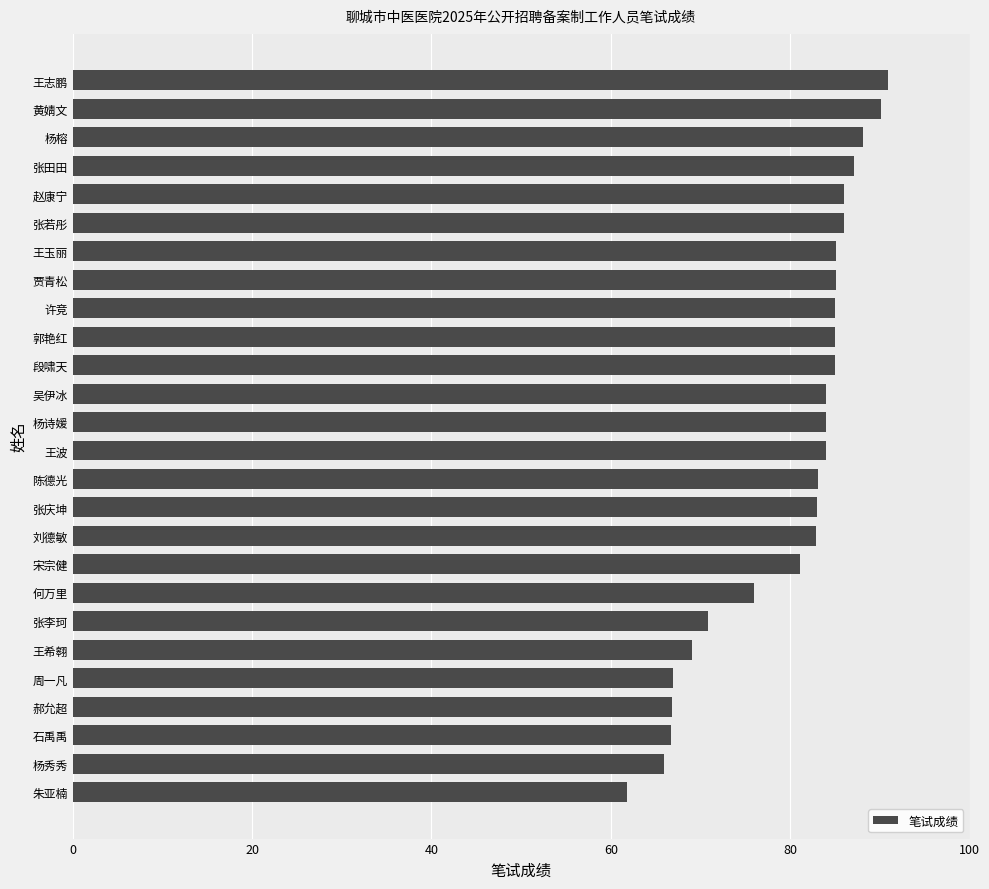

What is the minimum value shown in the chart?

61.8